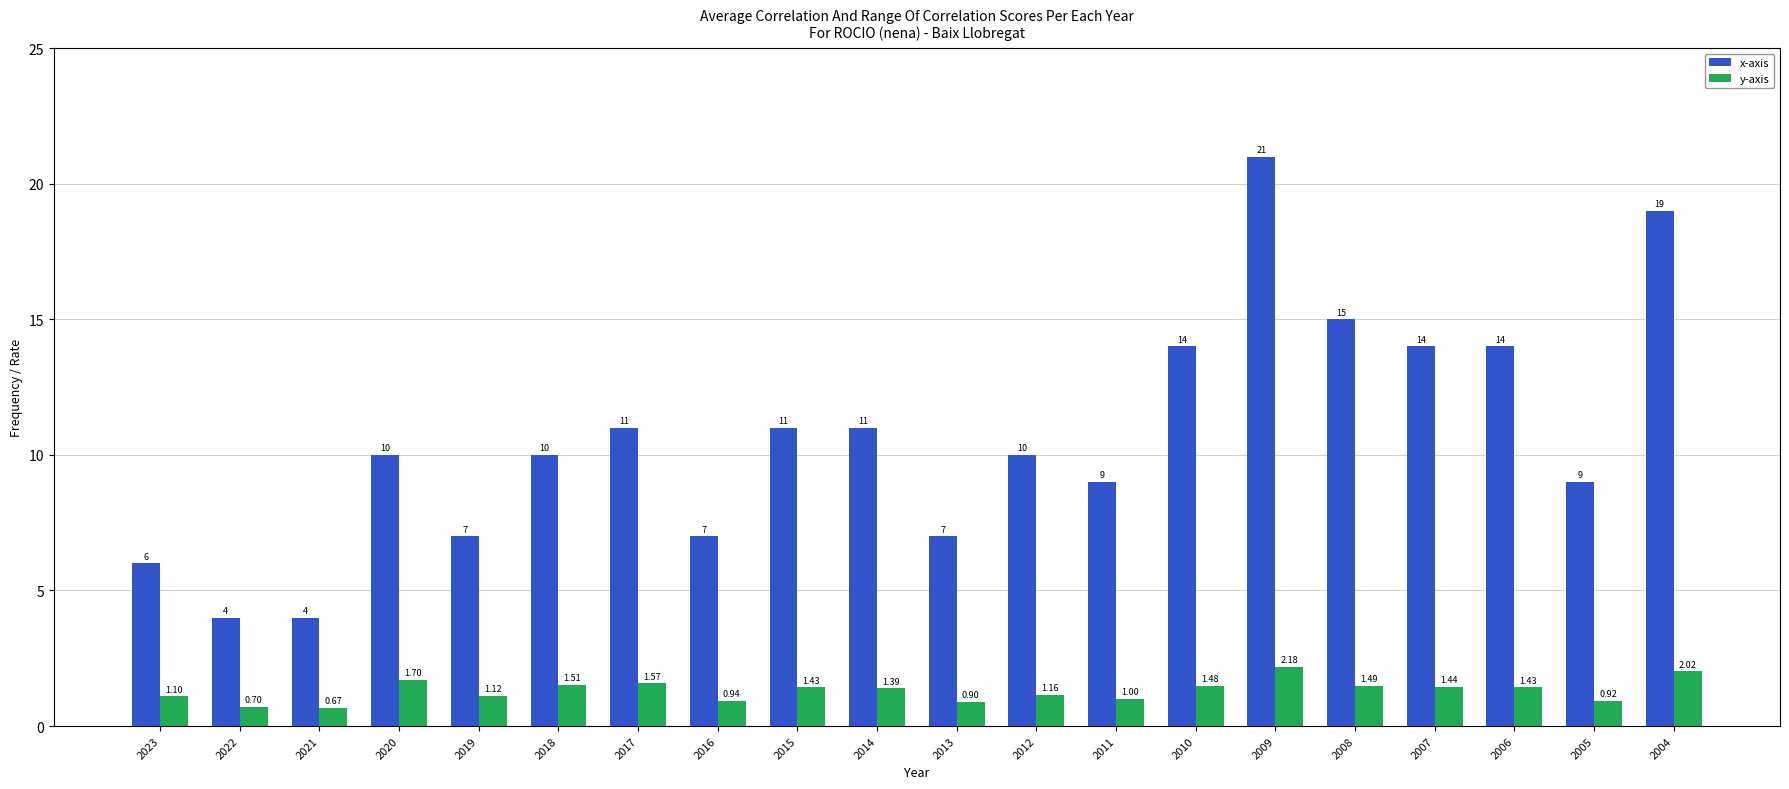

The x-axis series shows 14.9 at 2005. True or false?

False